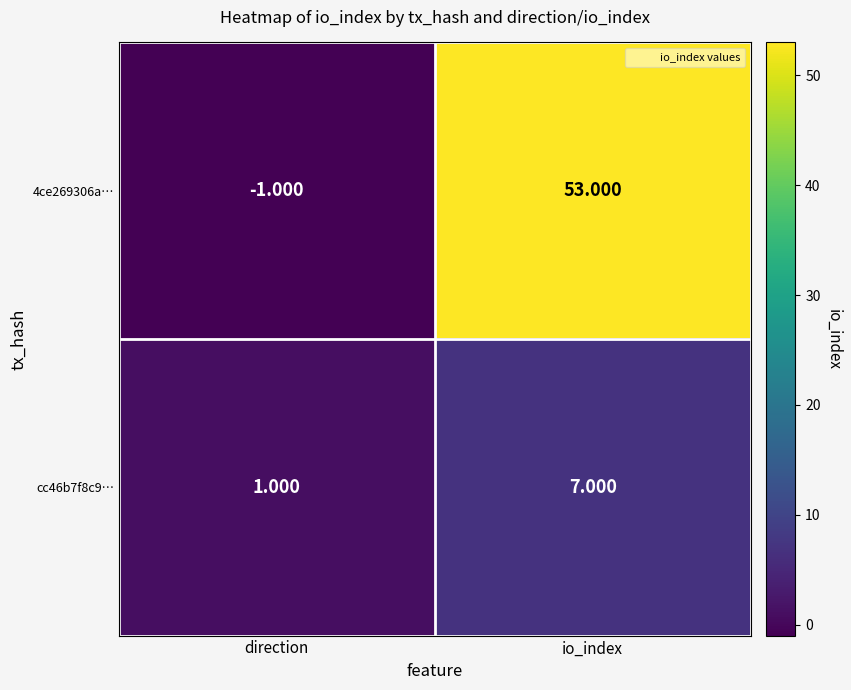

Which category has the lowest value in the 4ce269306a… series?

direction